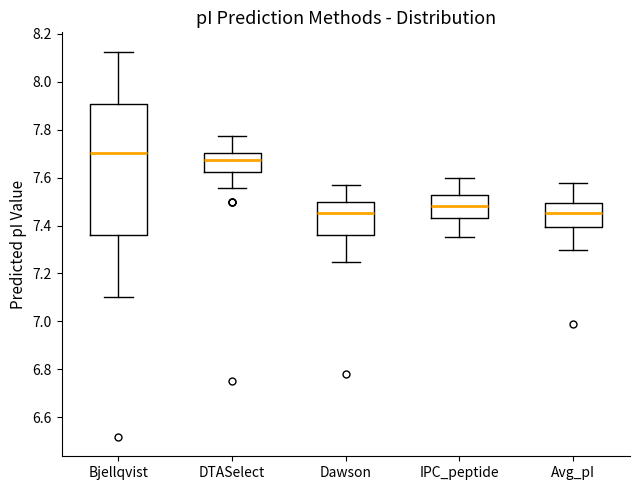

Where does the lower whisker of the box for IPC_peptide end on the y-axis? The values are not printed on the chart, so give them approximately, as read against the axis.

7.36